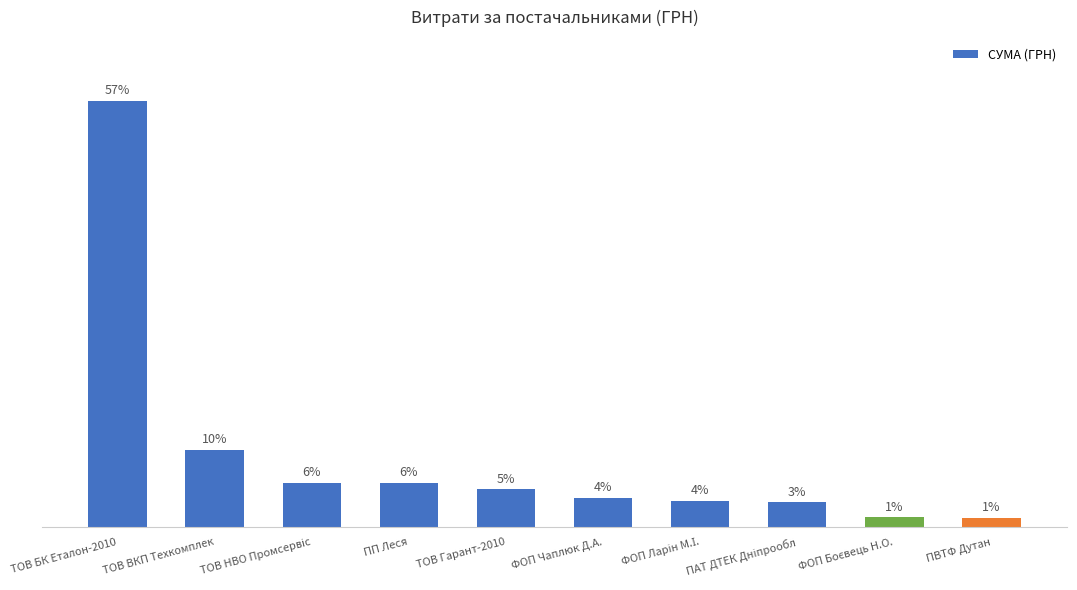

What is the label of the 7th bar from the right?

ПП Леся